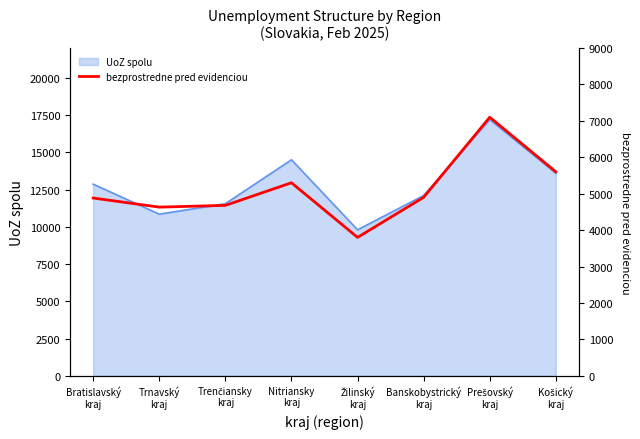

Which category has the lowest value across all series?

Žilinský
kraj